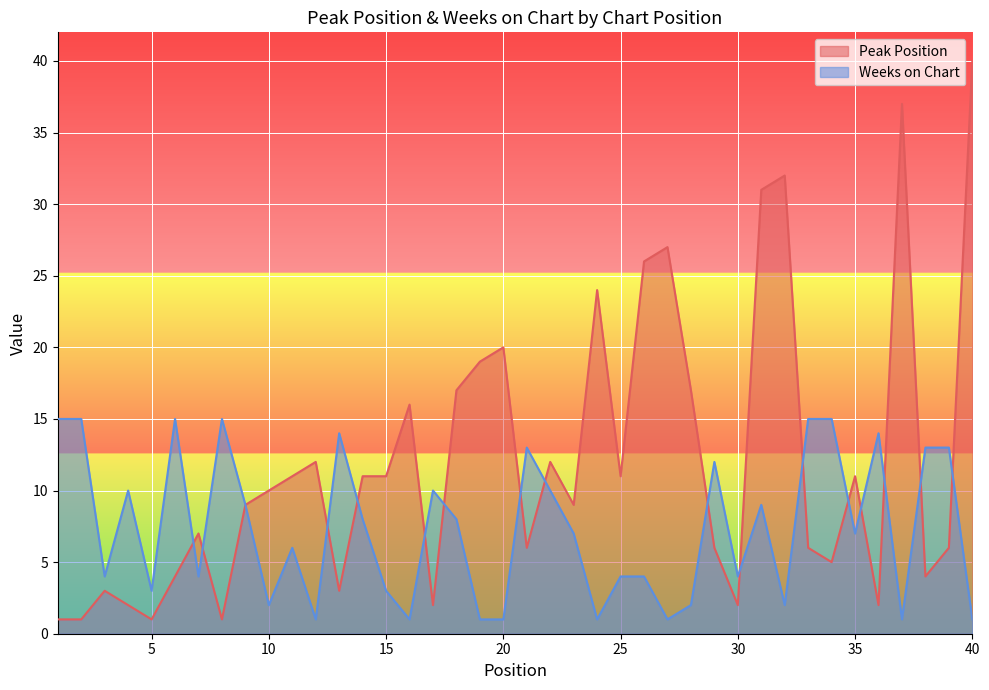

What are all the series names shown in the legend?

Peak Position, Weeks on Chart